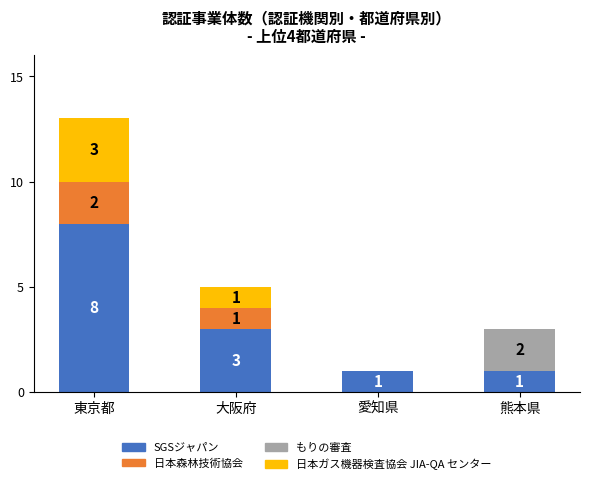

At which category is the sum across all series the highest?

東京都